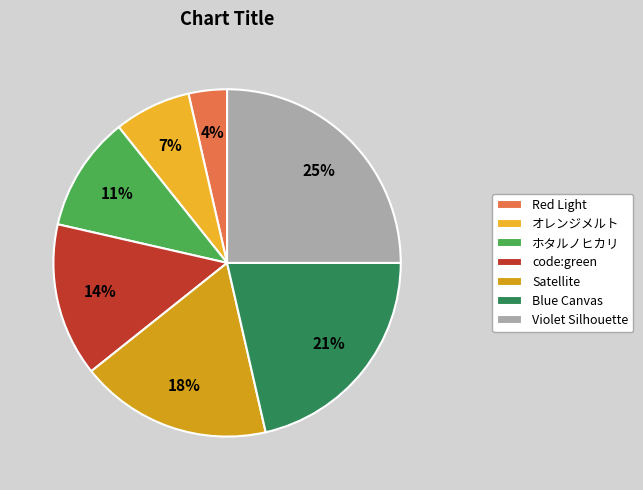

How many slices are in this pie chart?

7